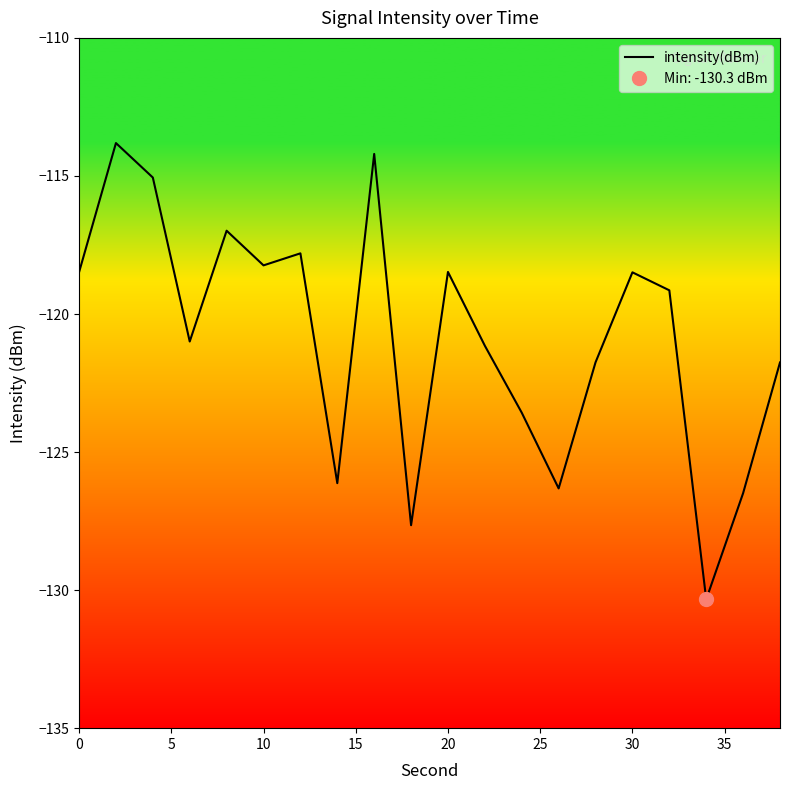

What is the average value?

-120.8